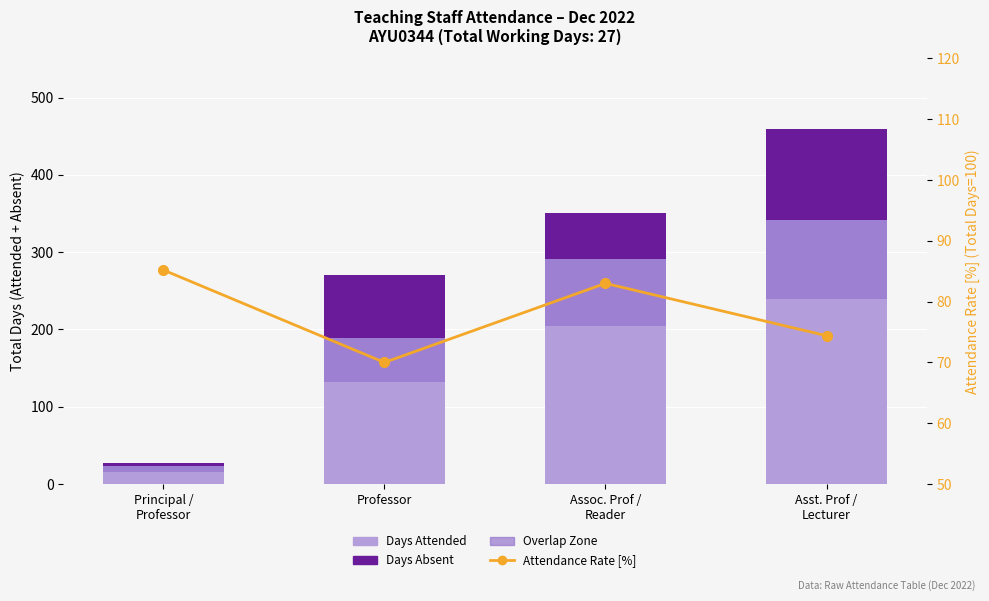

What is the total value across all series at Principal /
Professor?

119.2